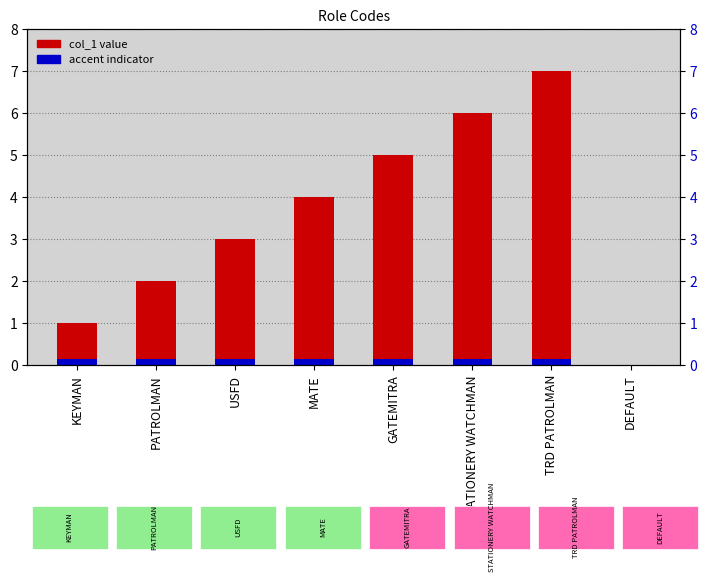

What is the difference between the highest and lowest values at USFD?

2.9